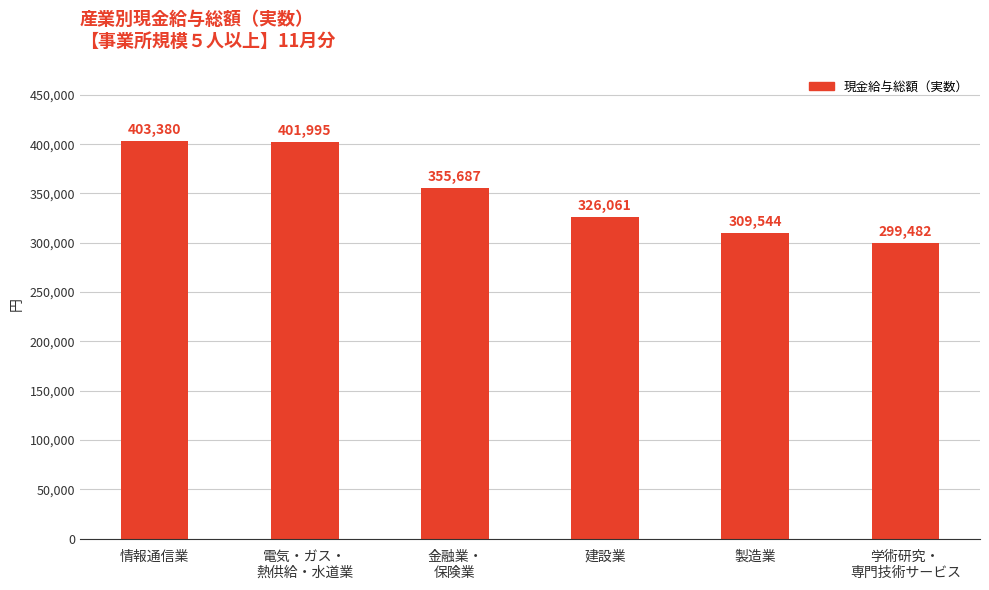

What is the difference between the second highest and minimum values?

102513